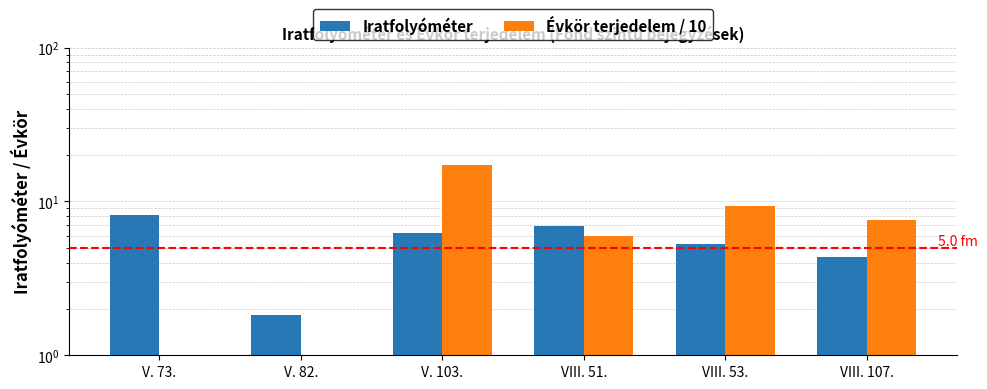

What position from the right is V. 103.?

4